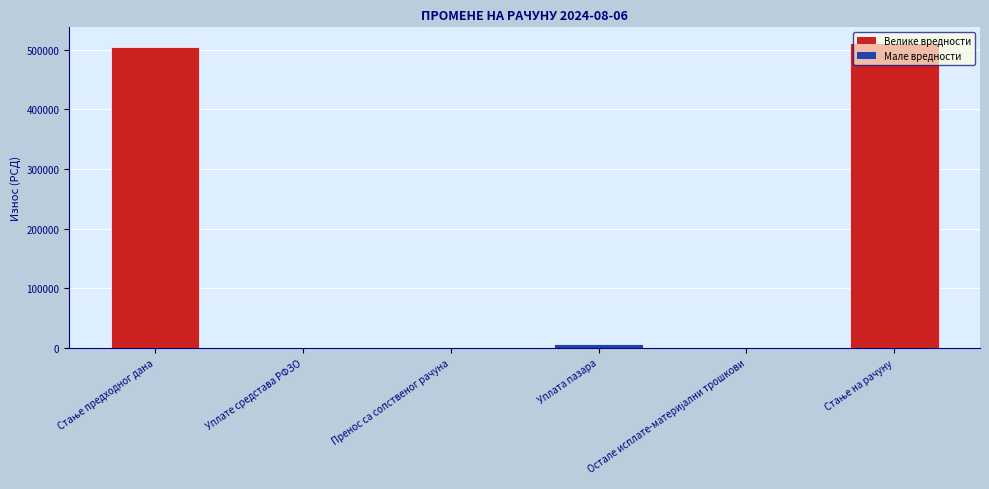

What is the greatest value displayed?

511706.1